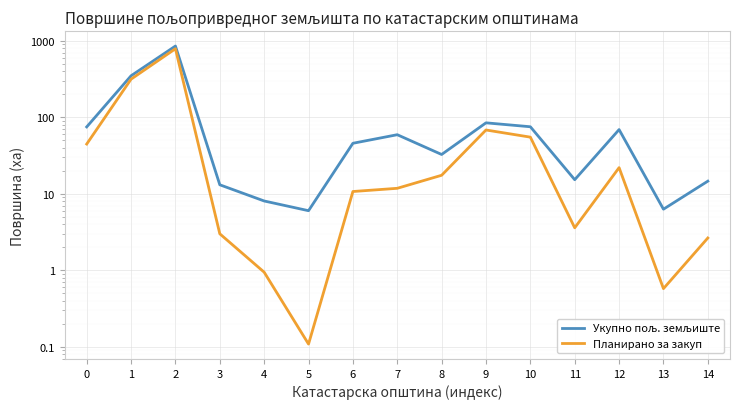

What is the value of the Укупно пољ. земљиште point at the 1st from the left?

75.1